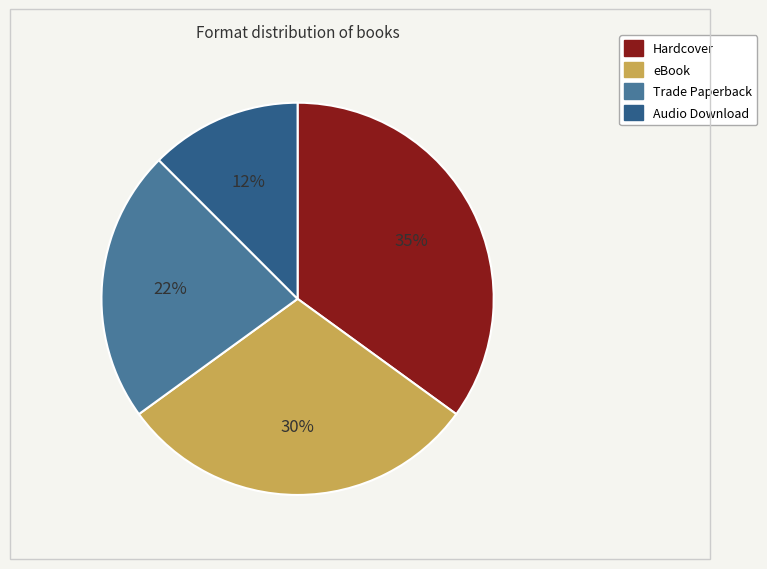

To the nearest percent, what is the average slice percentage?

25%